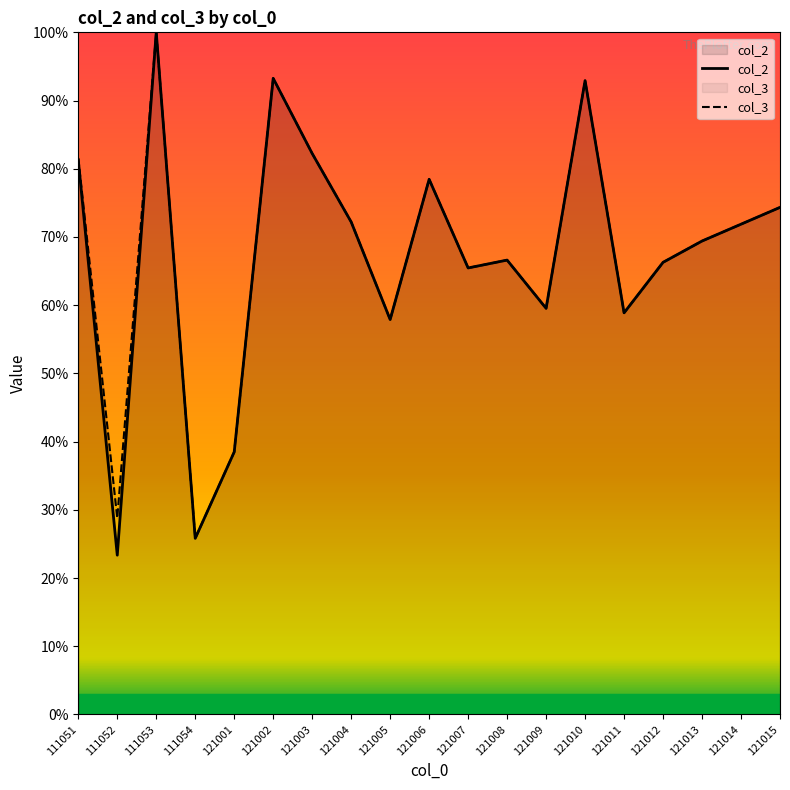

Rank the series by their average value, from lowest to highest.

col_2, col_3